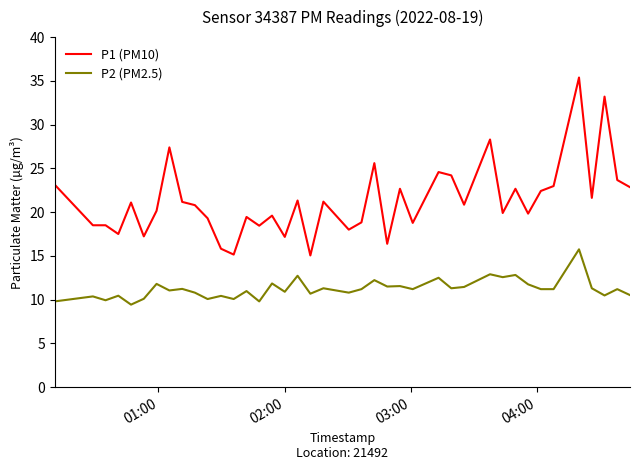

What is the minimum value shown in the chart?

9.4